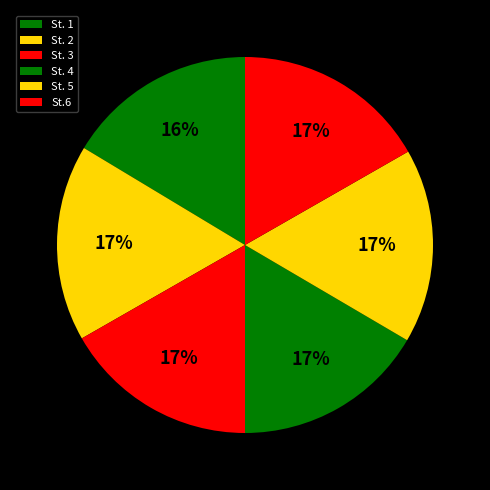

Does St.6 represent more than half of the total?

No